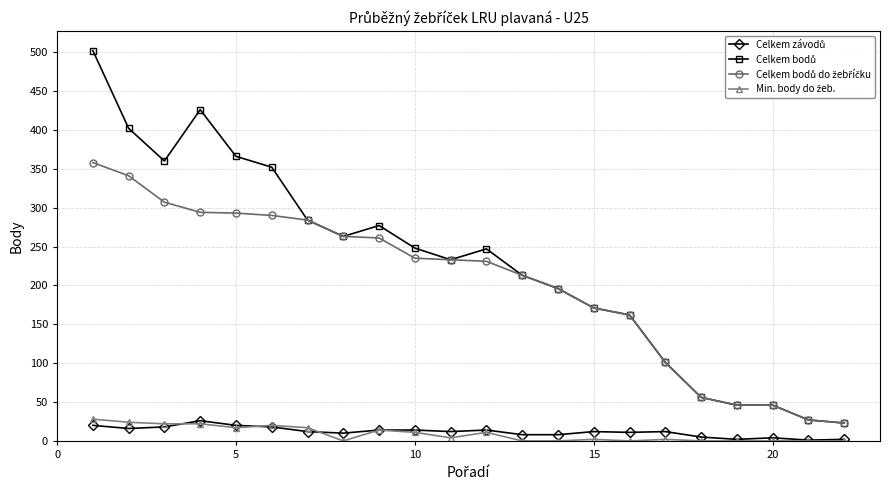

At how many categories does at least one series exceed 139?

16